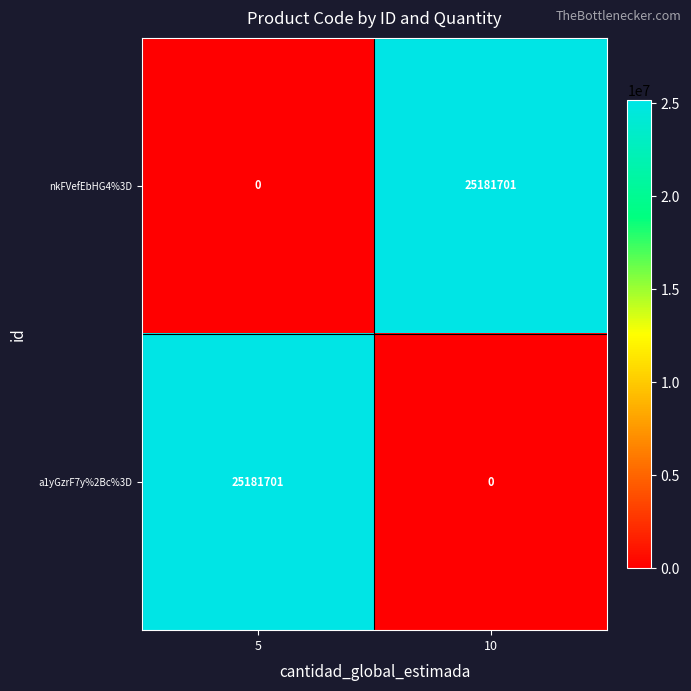

Where is nkFVefEbHG4%3D nearest to the value 12590850?

5